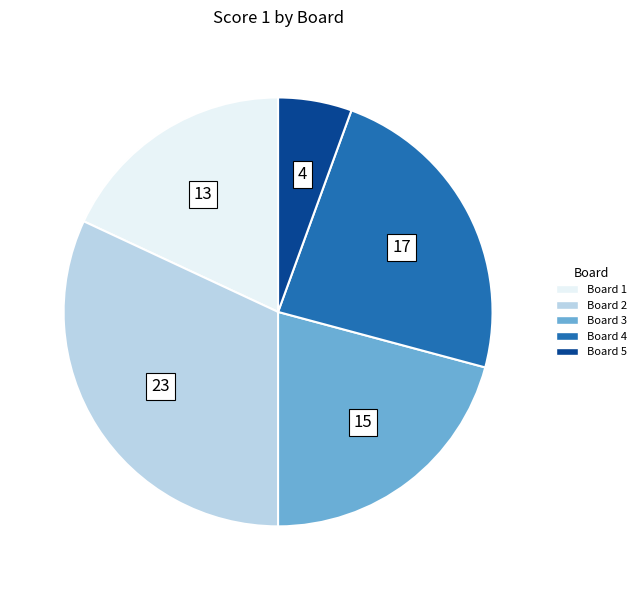

Is there any slice that represents more than half of the pie?

No